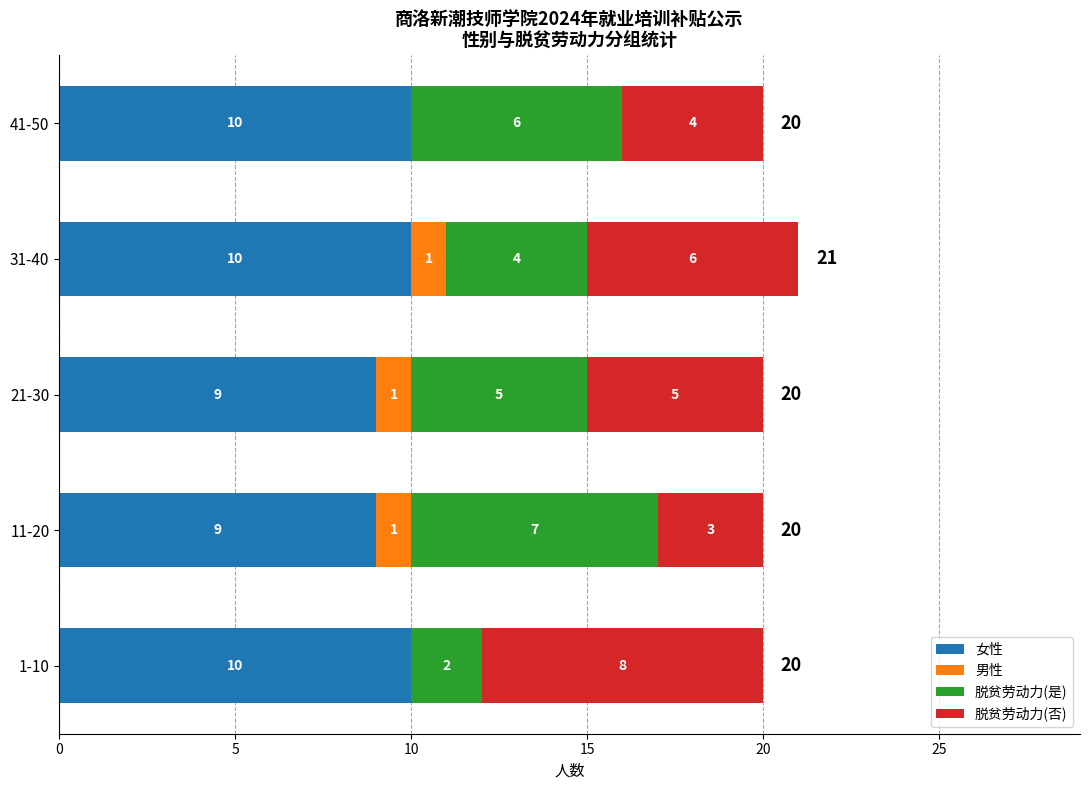

At which category is the sum across all series the highest?

31-40